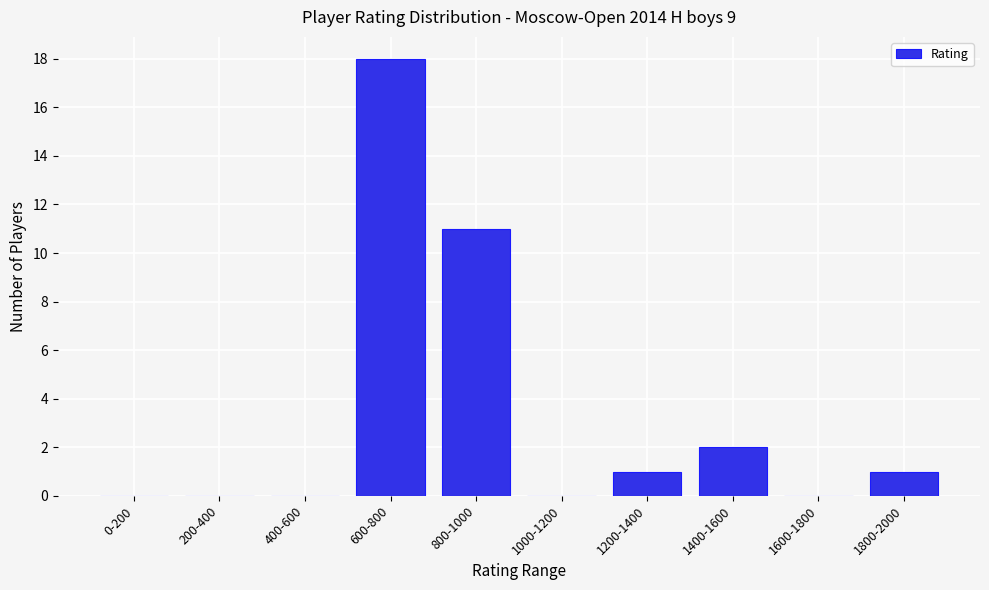

Reading right to left, what are all the values shown in this chart?

1800-2000=1	1600-1800=0	1400-1600=2	1200-1400=1	1000-1200=0	800-1000=11	600-800=18	400-600=0	200-400=0	0-200=0